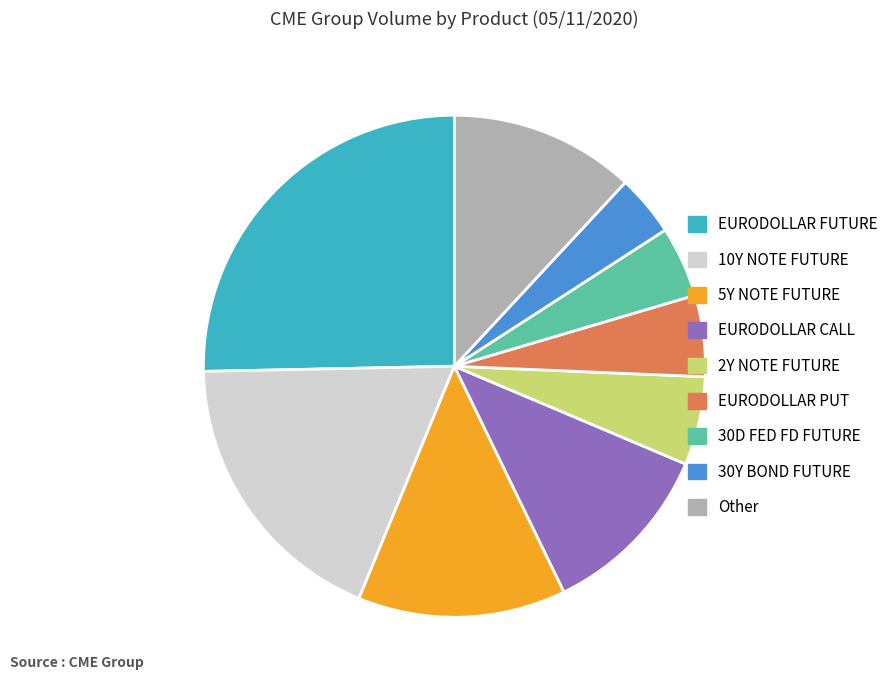

Do 2Y NOTE FUTURE and 30D FED FD FUTURE together represent more than half of the pie?

No